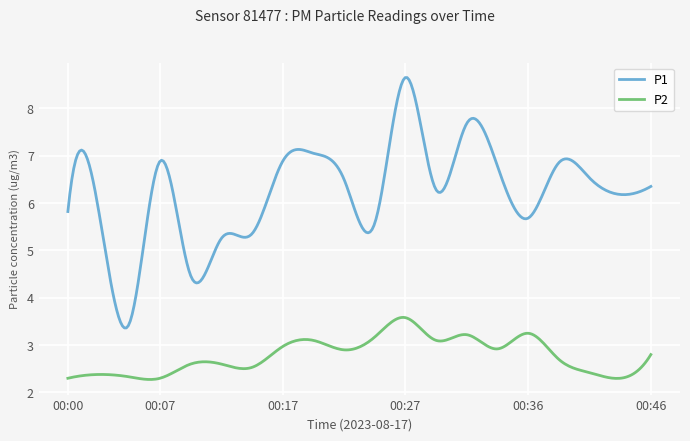

What is the difference between the maximum and minimum values in the P2 series?

1.3